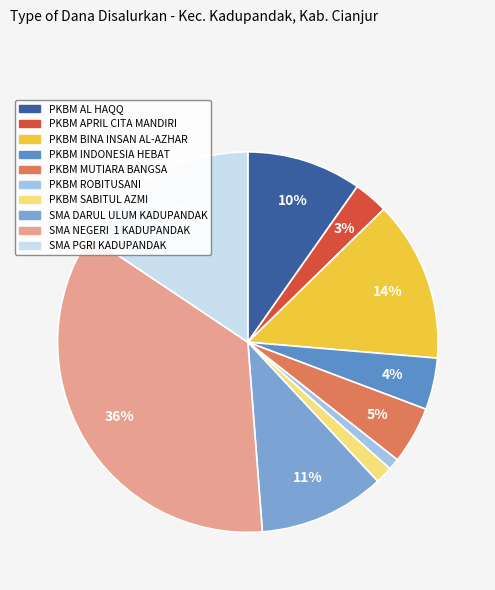

How many slices are in this pie chart?

10